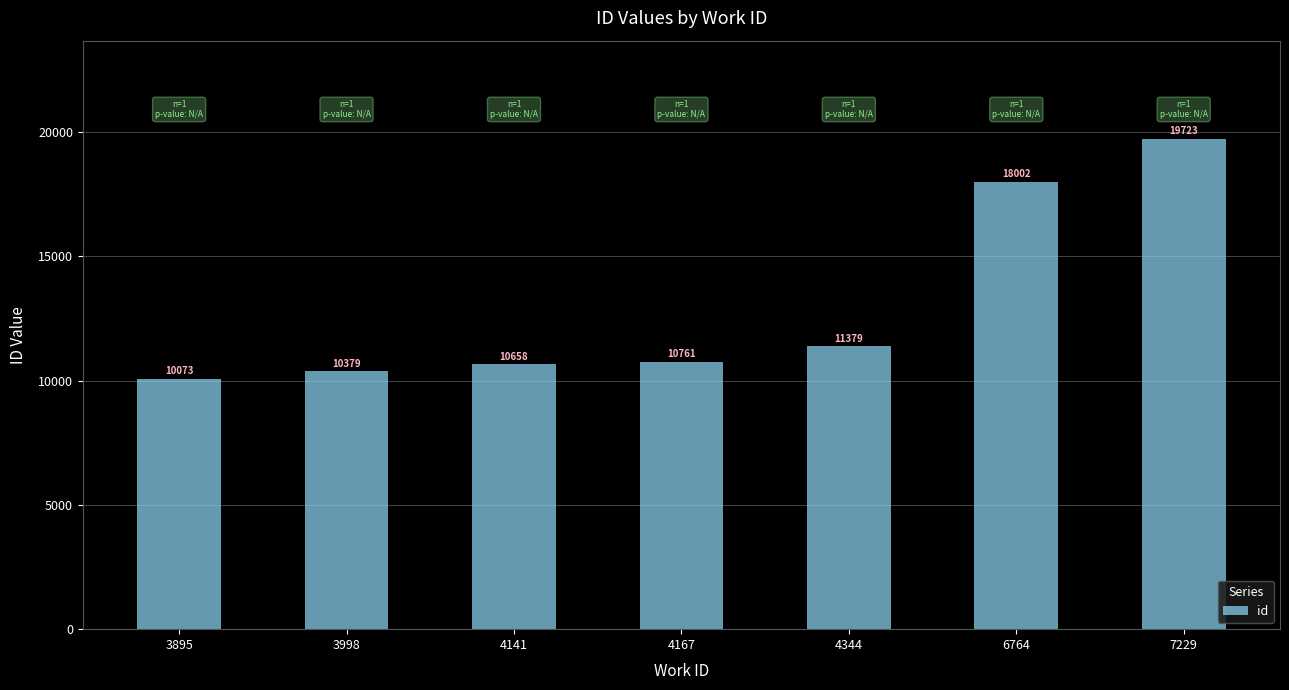

Approximately how many times larger is the value at 4167 compared to 7229?

0.5